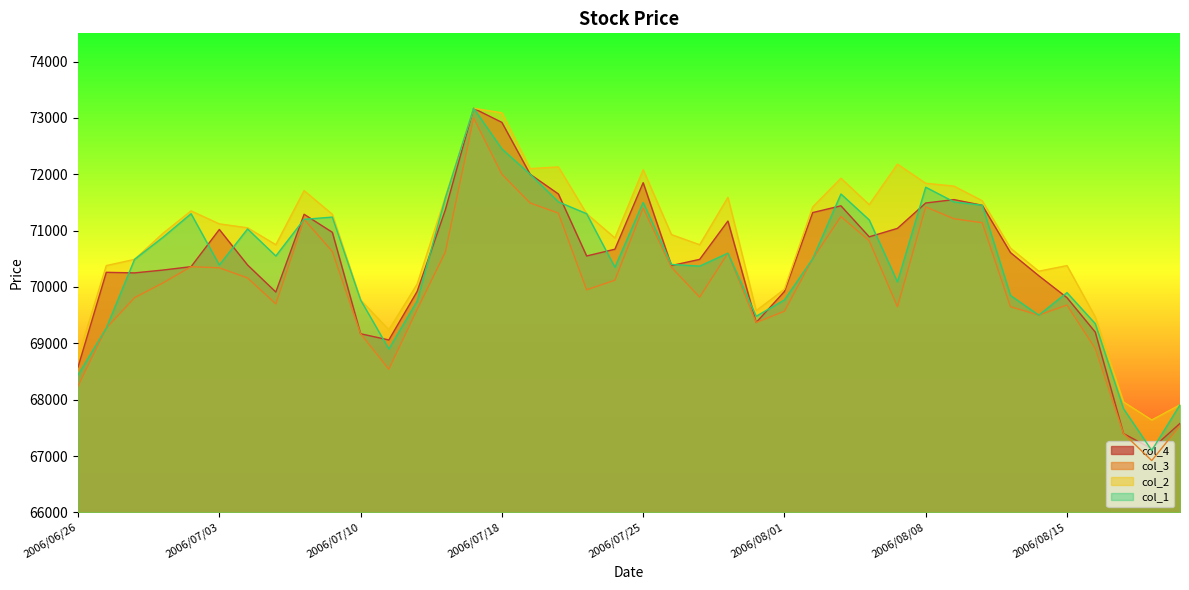

True or false: col_3 and col_2 cross at least once.

False